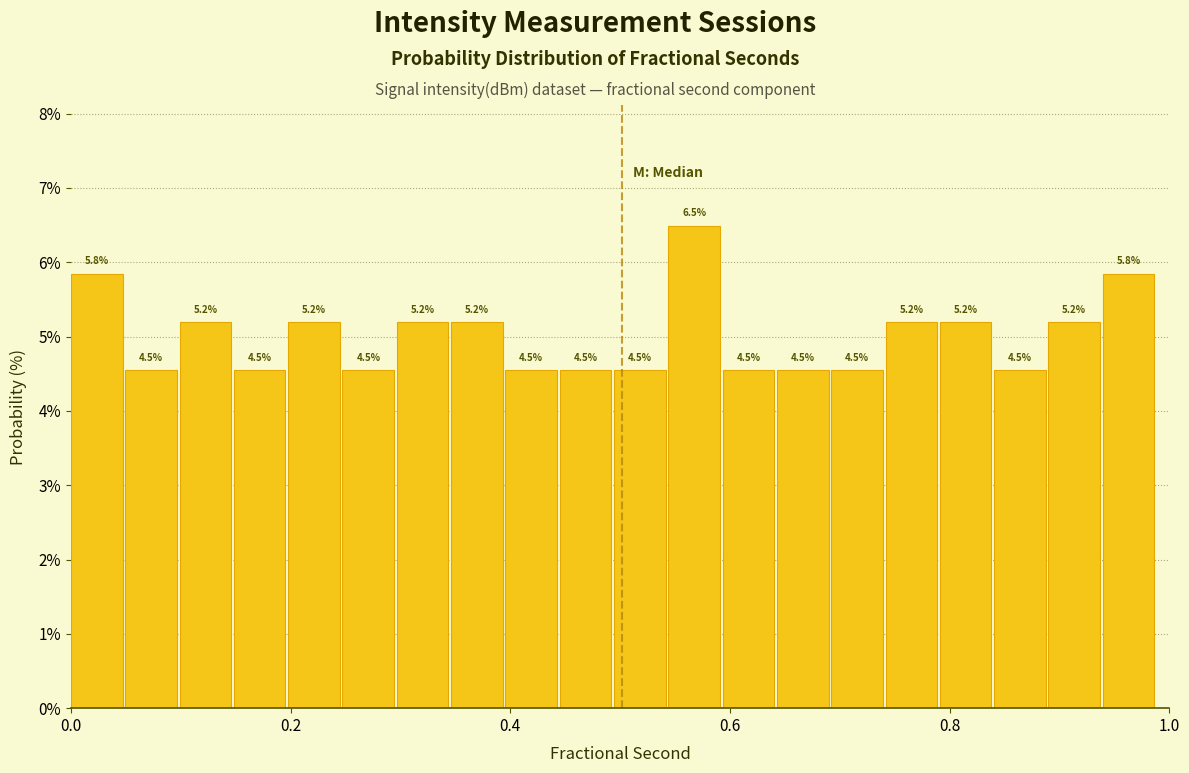

Around what value on the x-axis is the tallest bar? Give the approximate position of its centre, as read against the axis.

0.56